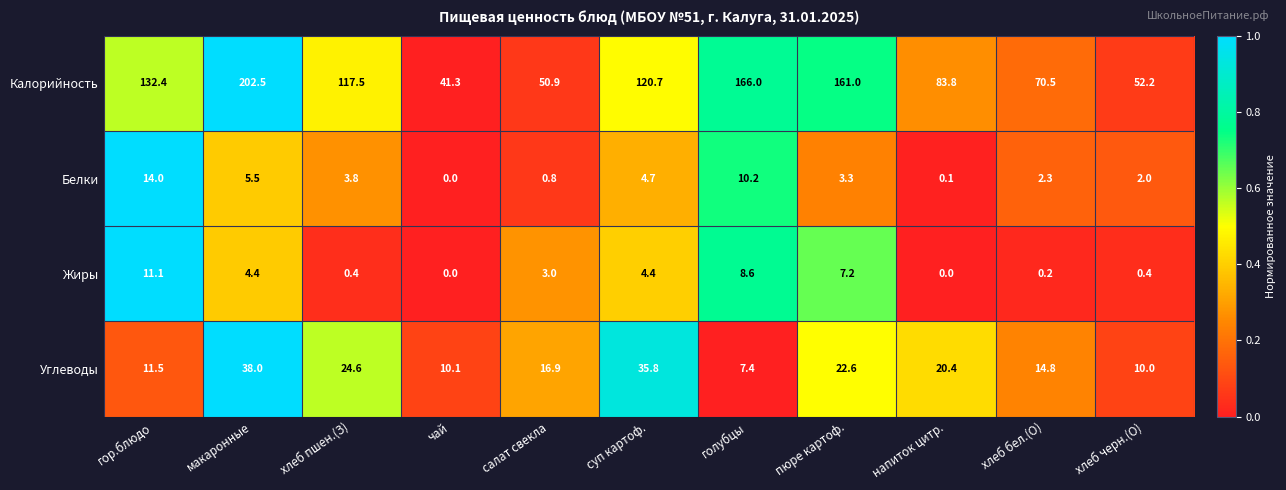

List the series in order of their peak value, highest first.

Калорийность, Углеводы, Белки, Жиры